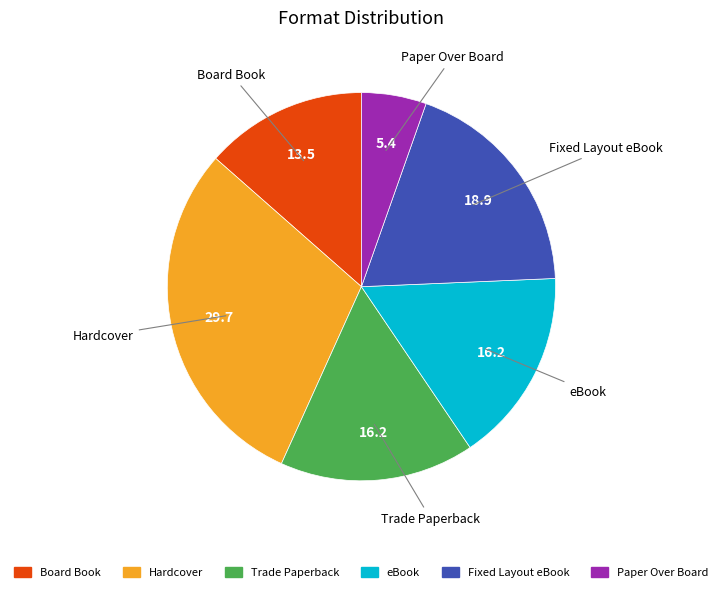

What is the largest slice in the pie chart?

Hardcover